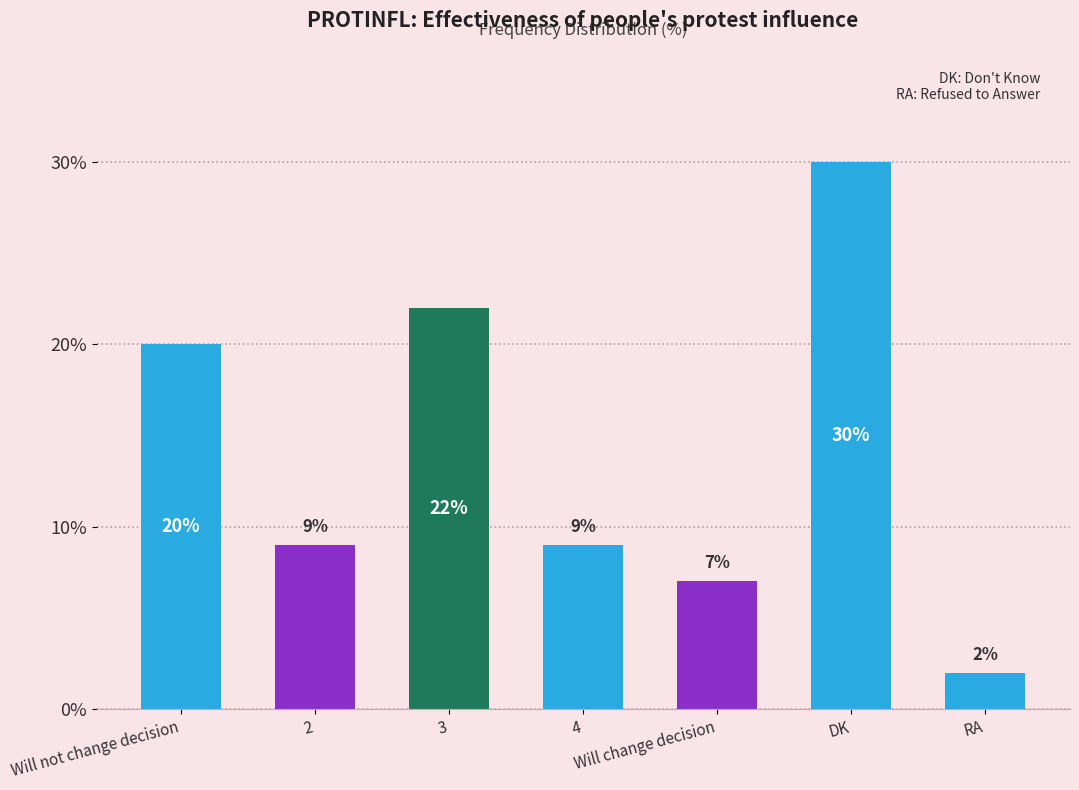

What is the label of the 3rd bar from the left?

3